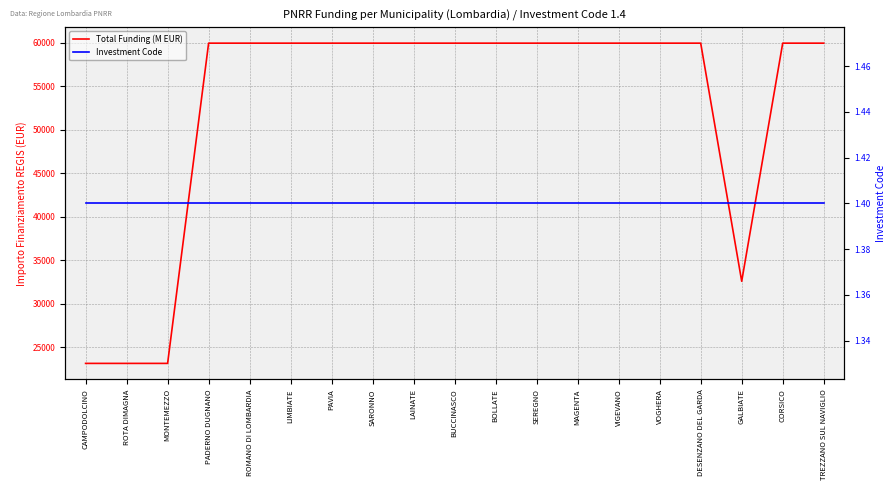

True or false: Investment Code and Total Funding (M EUR) intersect in this chart.

False